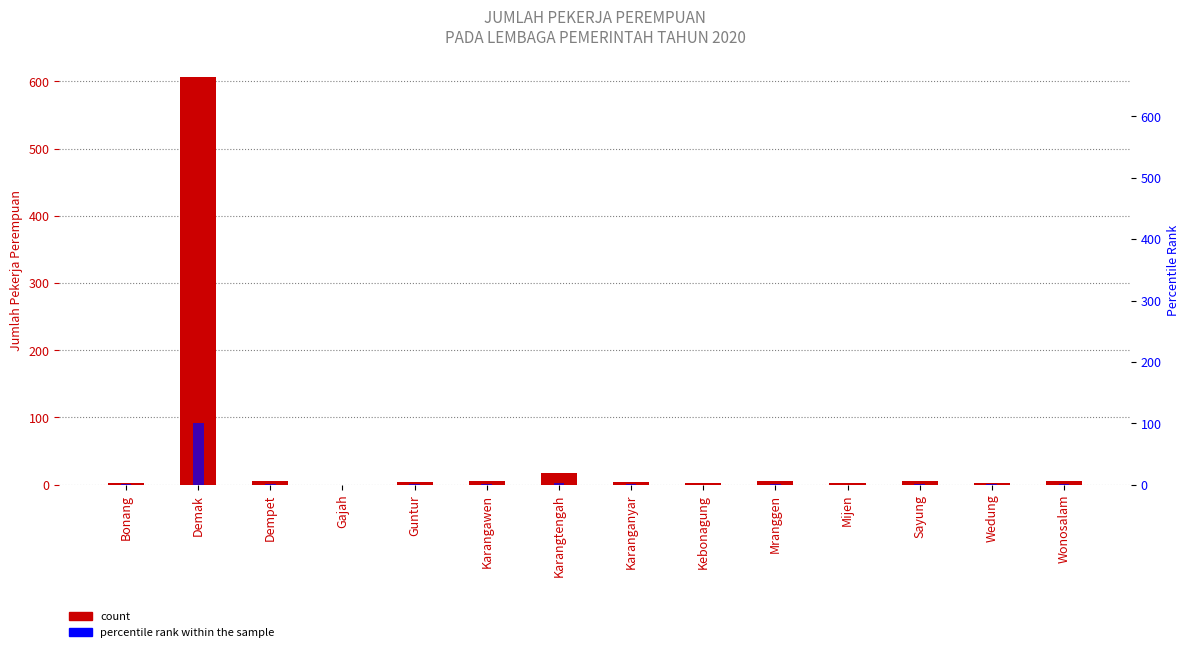

Which series has the widest spread of values?

Jumlah